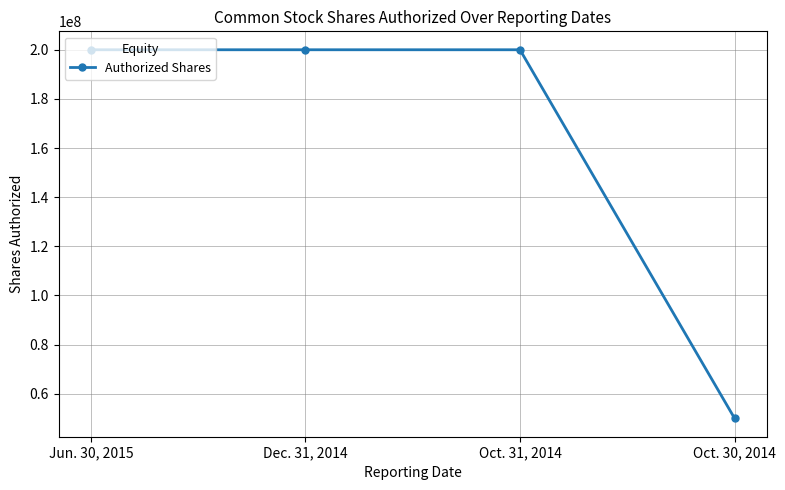

Approximately how many times larger is the value at Dec. 31, 2014 compared to Oct. 31, 2014?

1.0